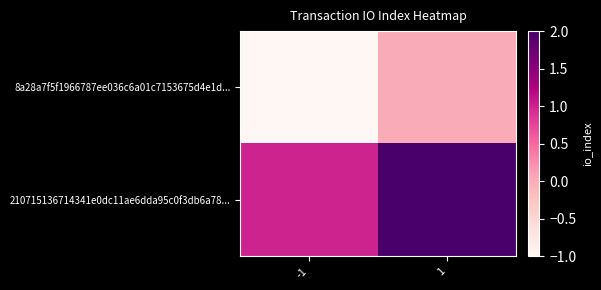

Which has a higher value, -1 or 1?

1